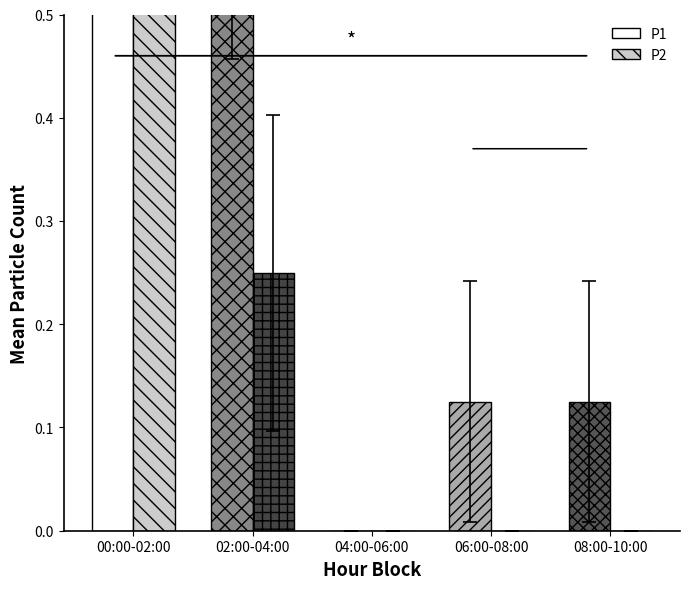

At how many categories does at least one series exceed 1?

1